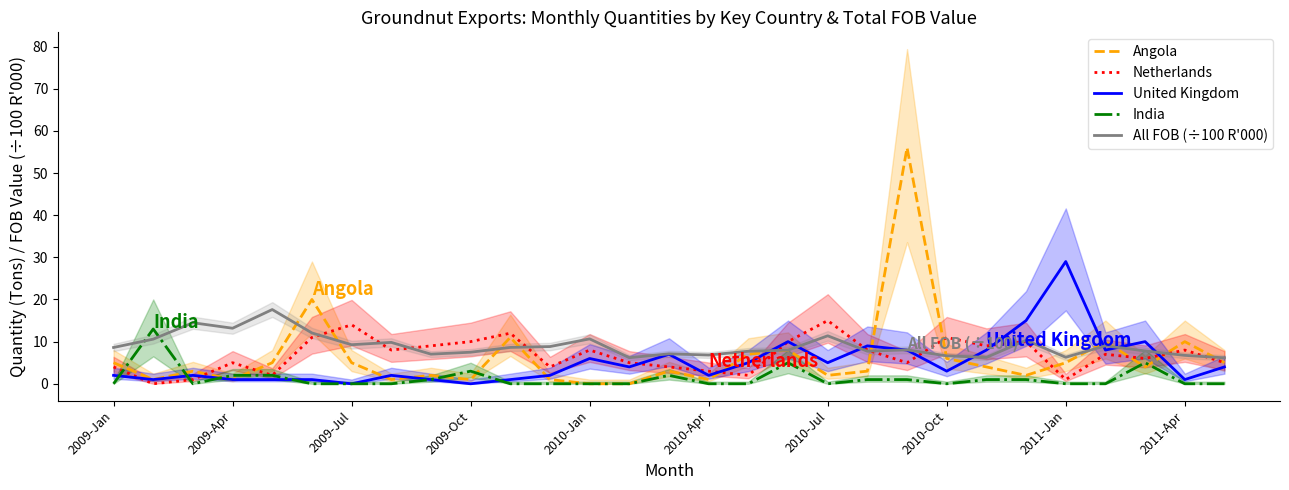

What is the maximum value for All FOB (÷100 R'000)?

17.6